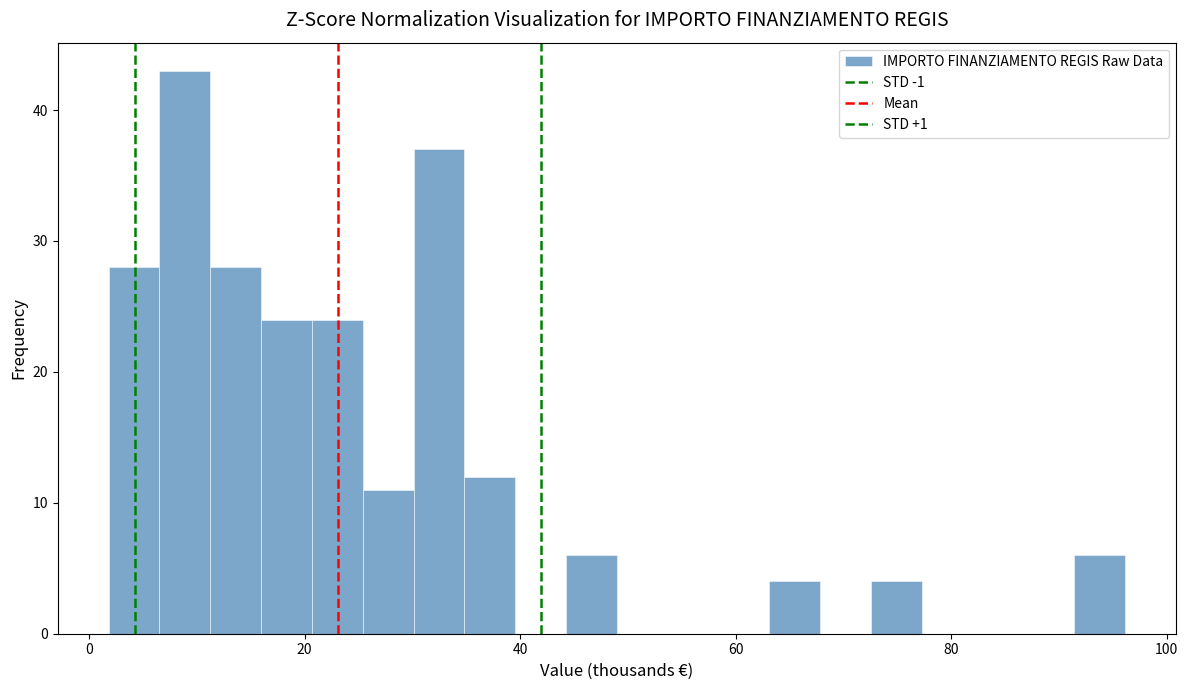

Around what value on the x-axis is the tallest bar? Give the approximate position of its centre, as read against the axis.

8